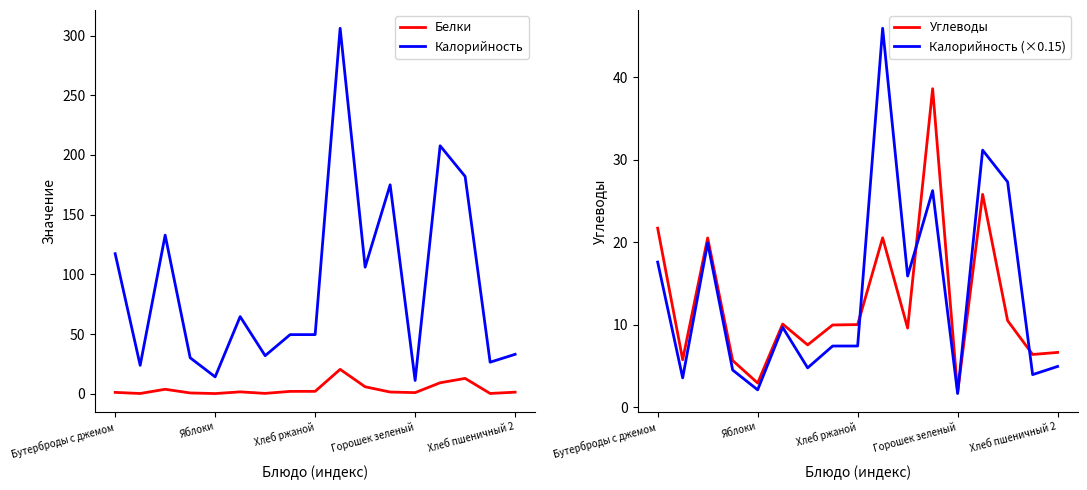

Which series has the largest range (max minus min)?

Калорийность